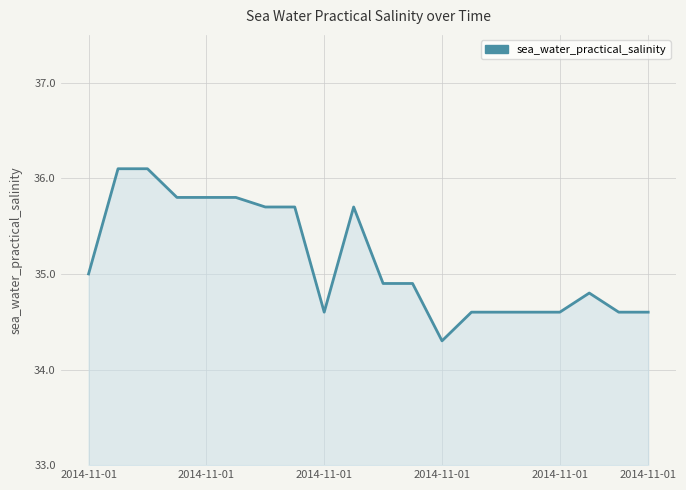

What is the greatest value displayed?

36.1